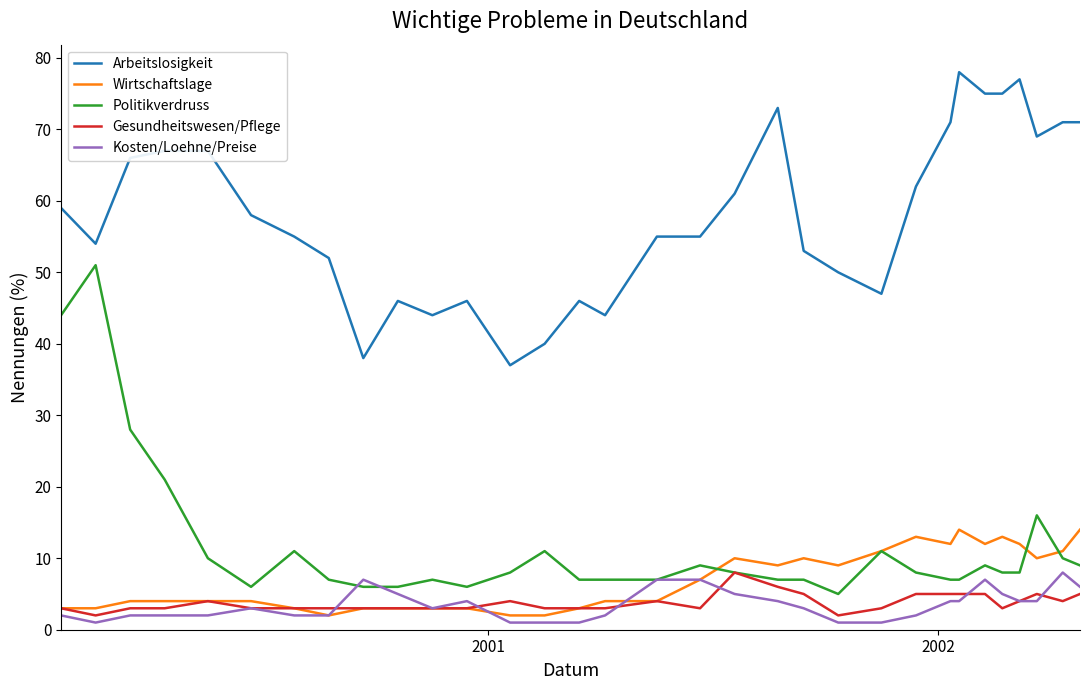

Which series has the largest total across all categories?

Arbeitslosigkeit